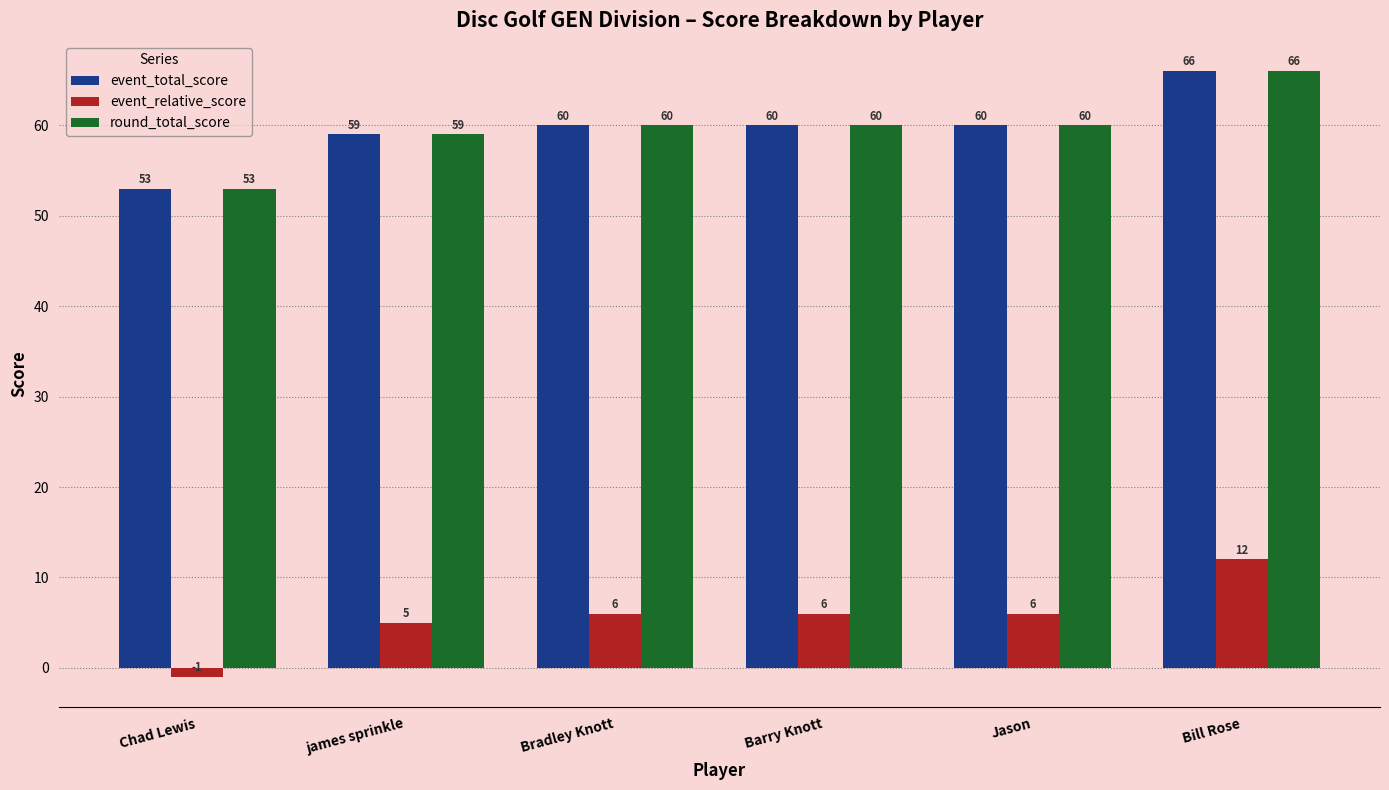

What is the label of the 4th bar from the right?

Bradley Knott